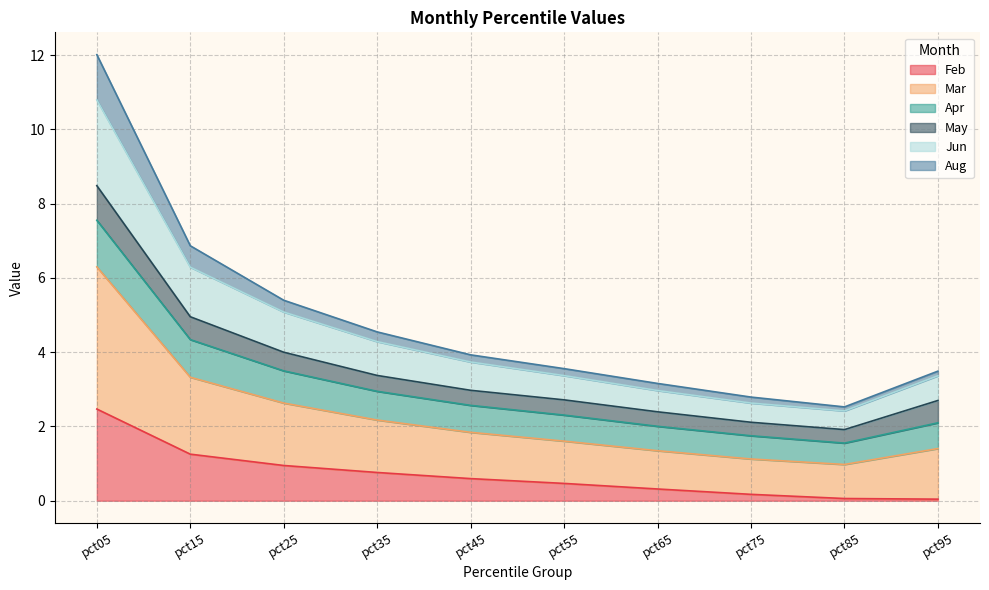

How many data points in Apr are above 2?

8